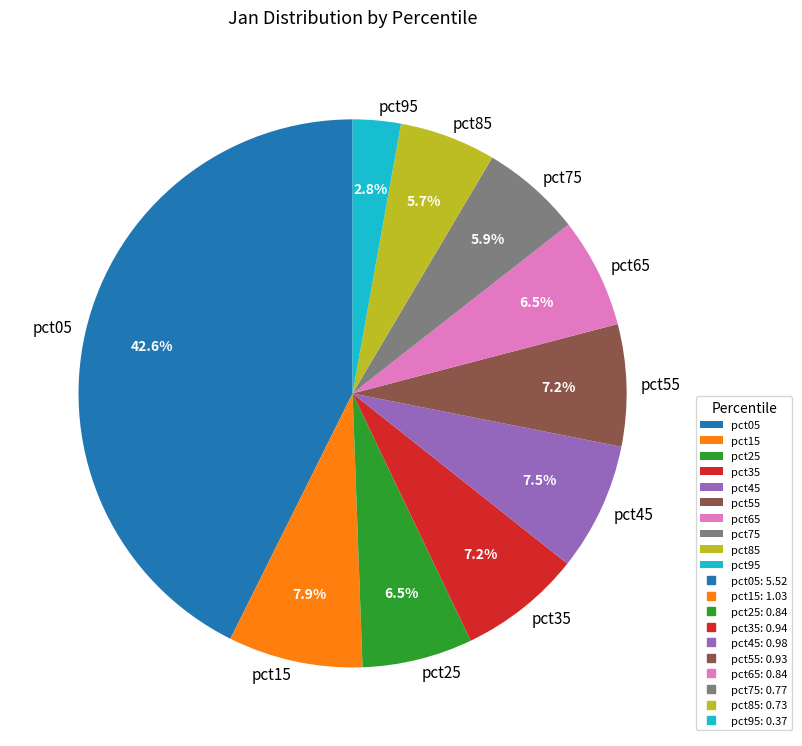

What is the total percentage of pct45 and pct05?

50.2%